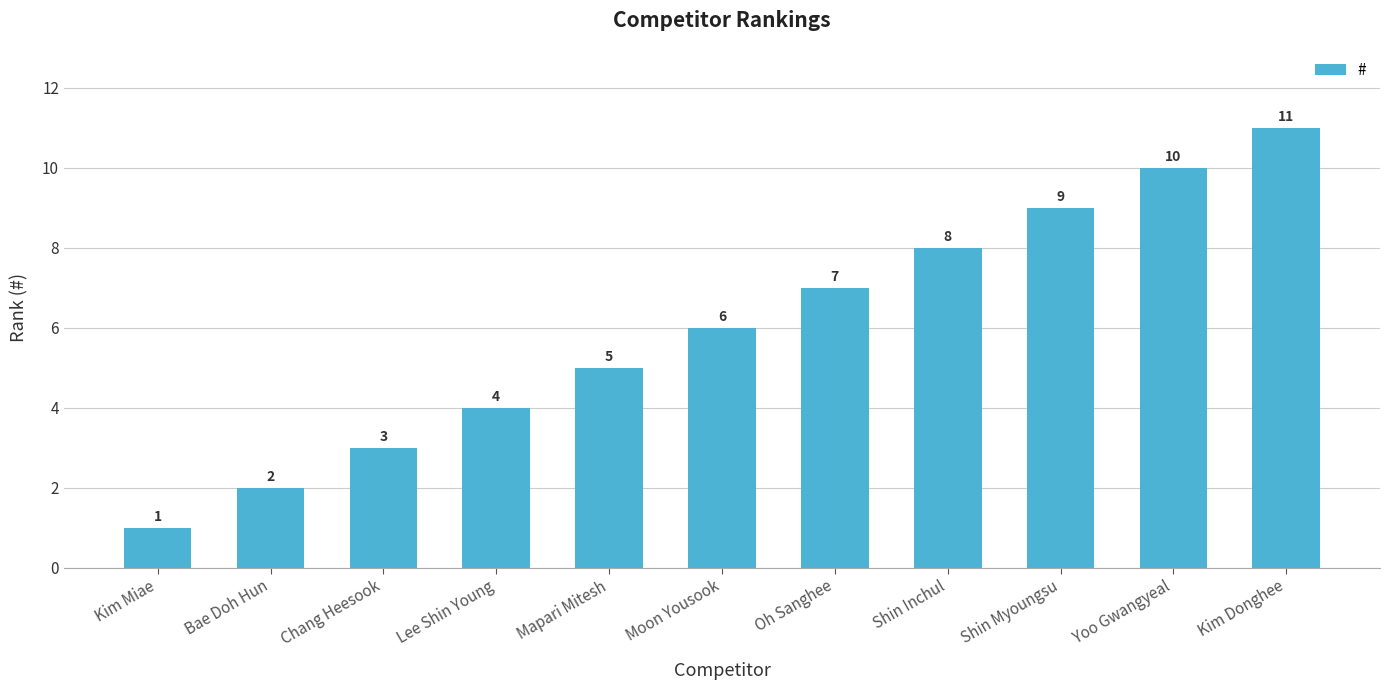

What is the change in value from Chang Heesook to Shin Inchul?

+5